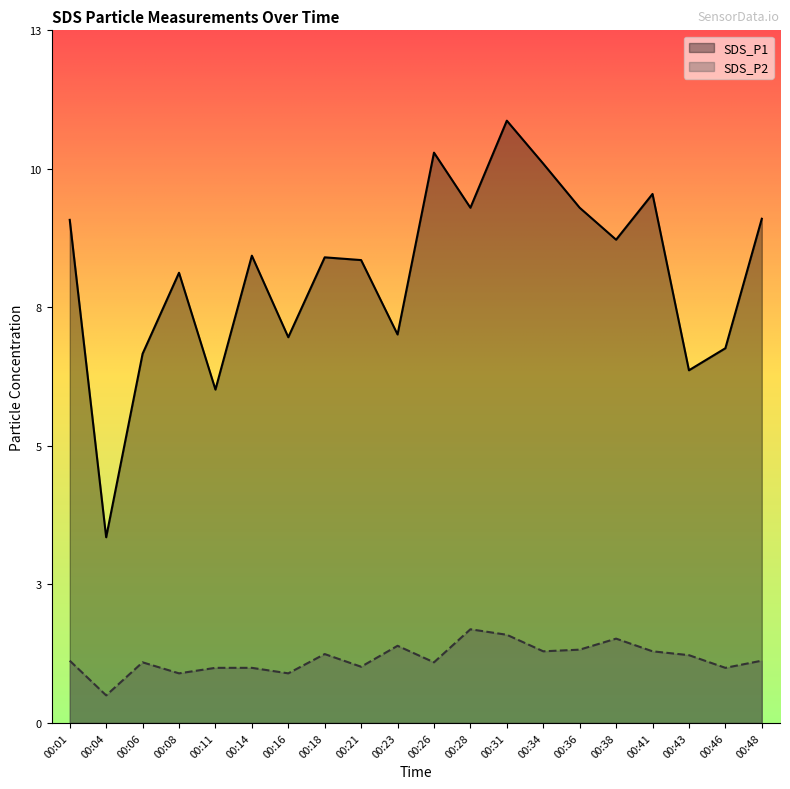

The SDS_P2 series shows 1.5 at 00:26. True or false?

False